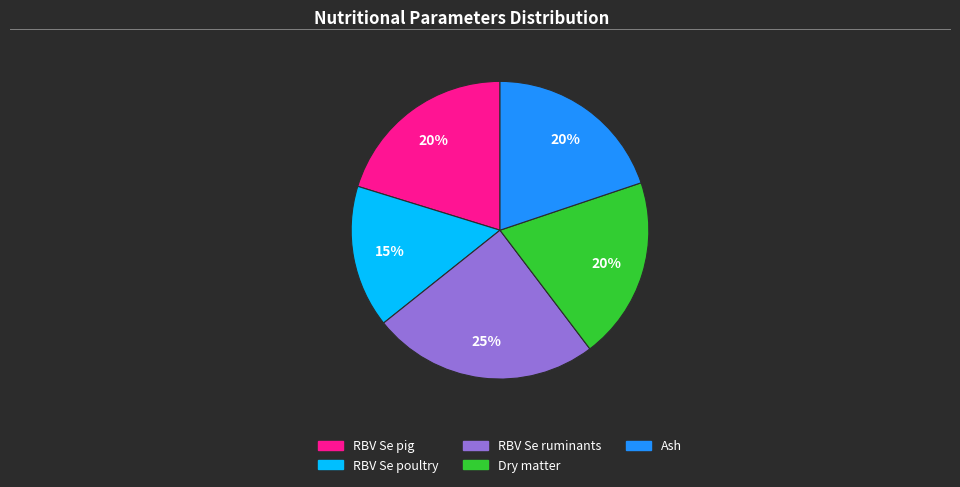

Is there a majority slice in this chart?

No